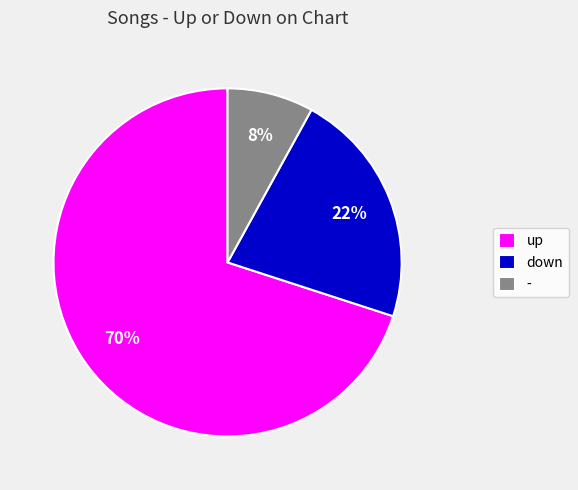

How many segments does this pie chart have?

3